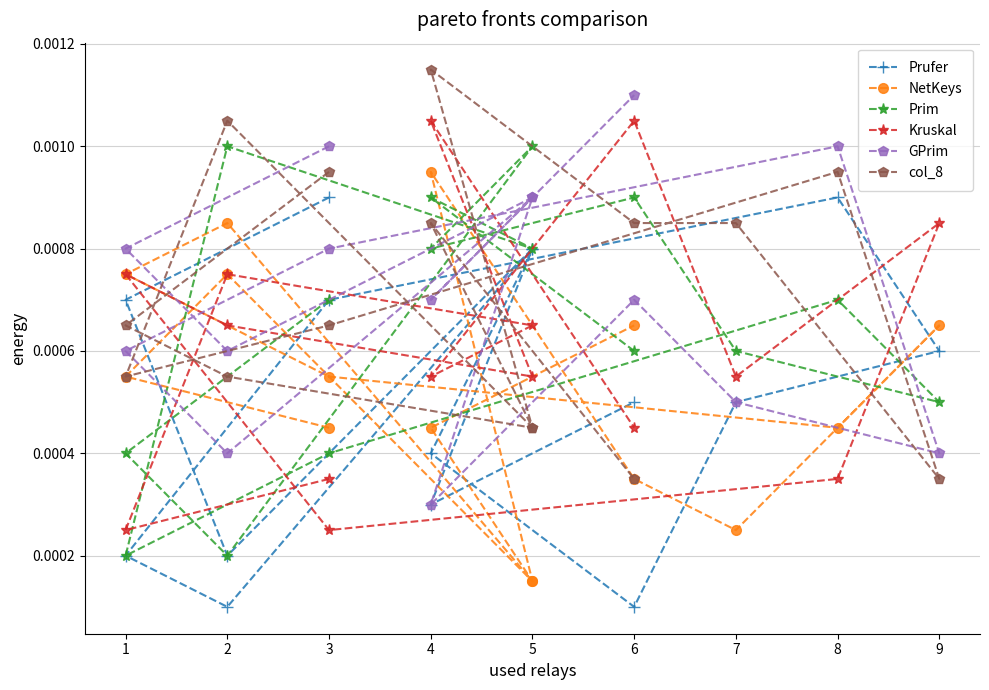

Which series changed the most between 2 and 8?

Prufer